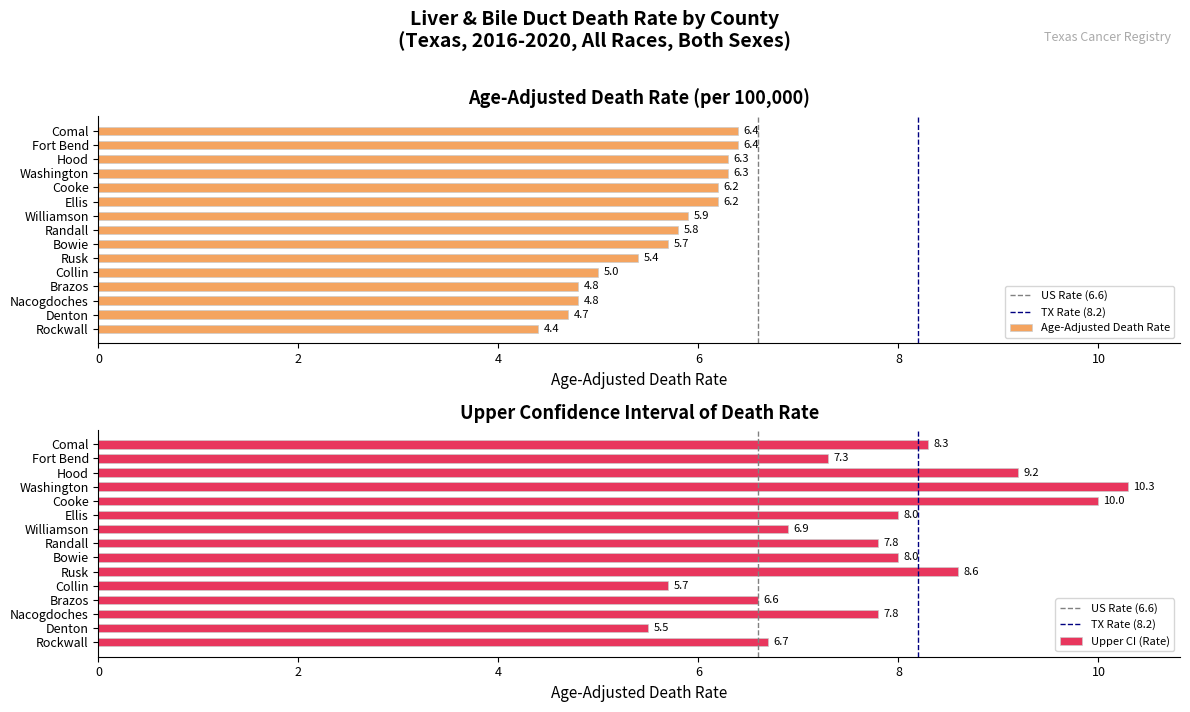

Rank the series by their maximum value, from lowest to highest.

Age-Adjusted Death Rate, Upper CI